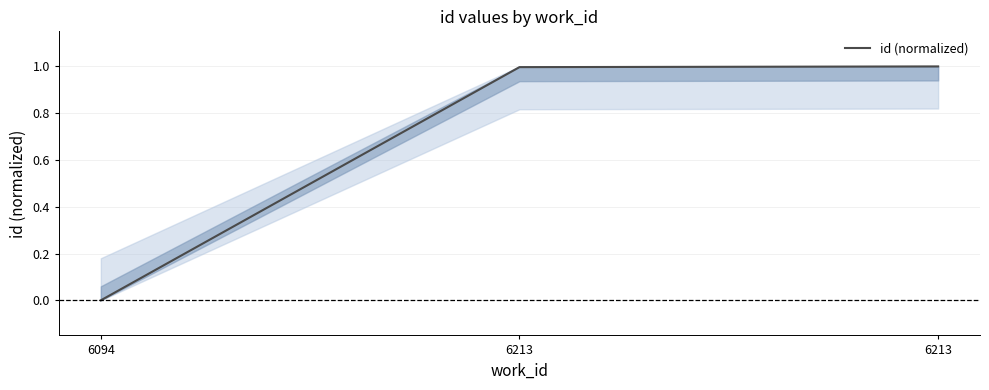

Count the number of values greater than 0.

2